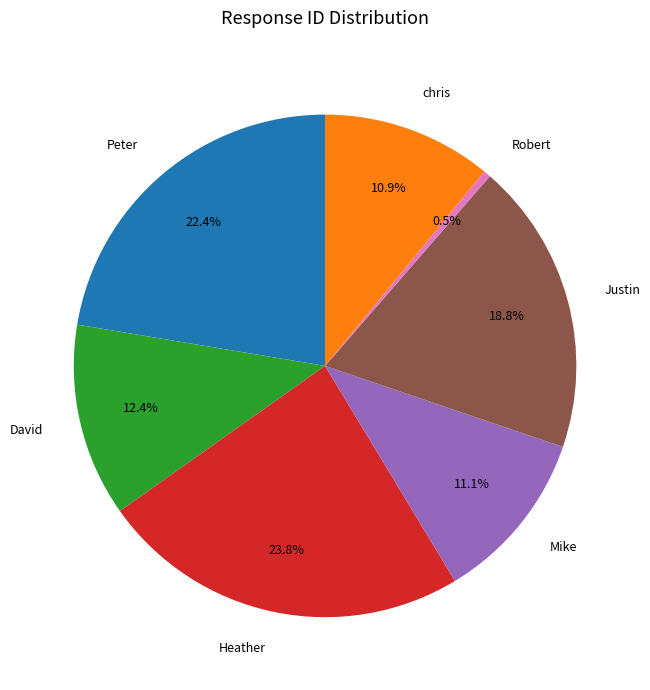

What percentage is the David slice, to the nearest percent?

12%